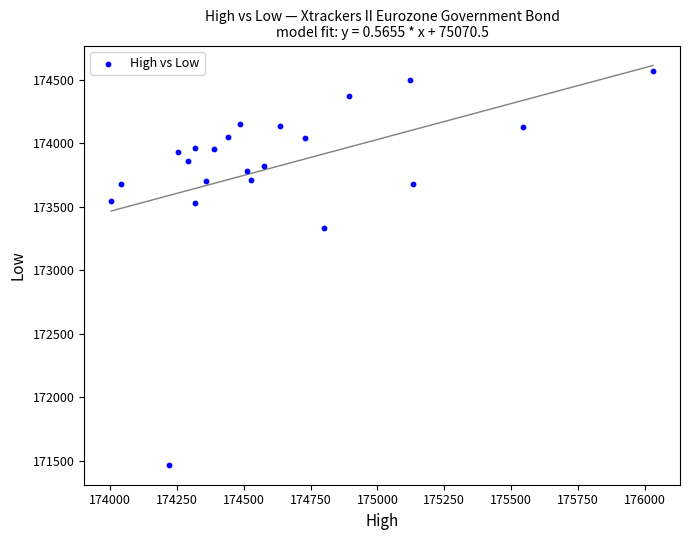

What Y value in the scatter plot is closest to 173020?

173329